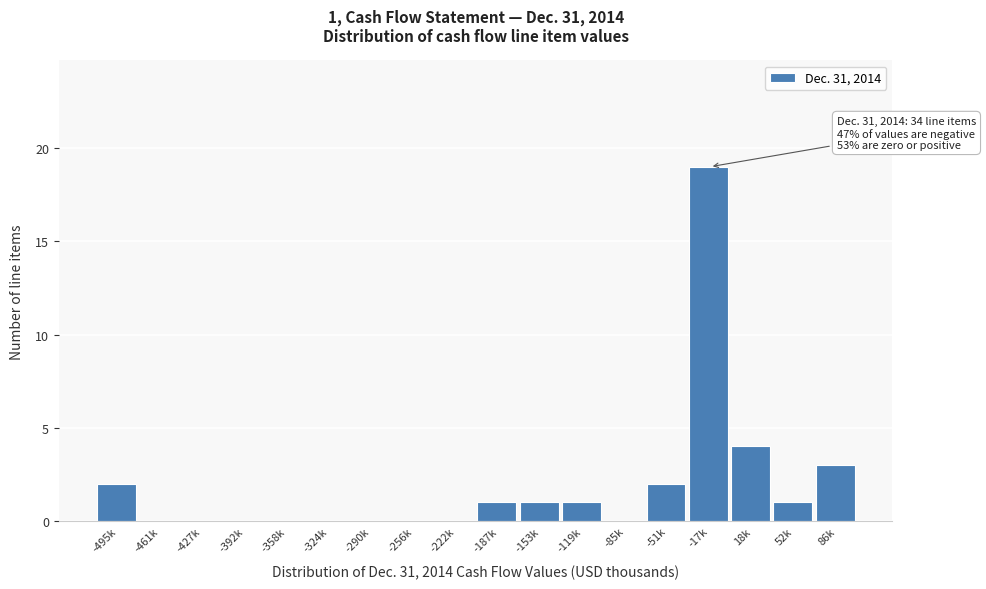

Reading left to right, what are all the values shown in this chart?

-495k=2	-461k=0	-427k=0	-392k=0	-358k=0	-324k=0	-290k=0	-256k=0	-222k=0	-187k=1	-153k=1	-119k=1	-85k=0	-51k=2	-17k=19	18k=4	52k=1	86k=3